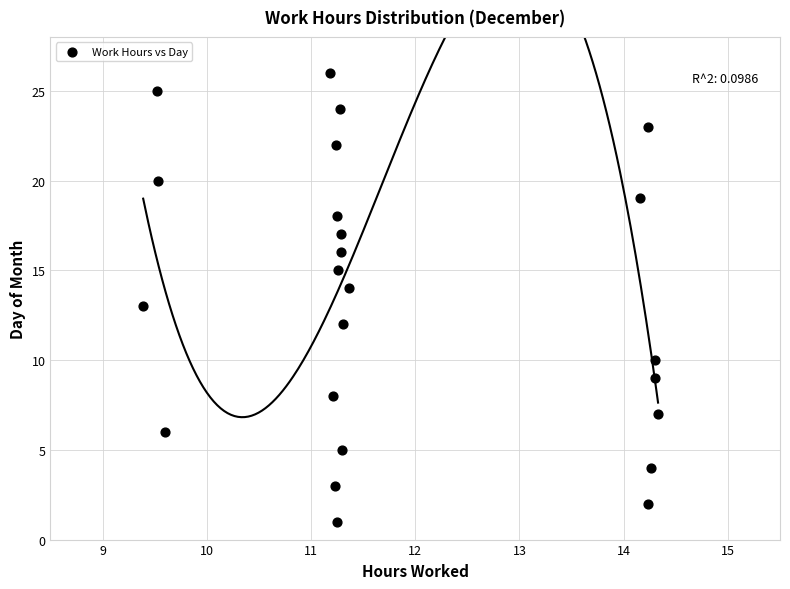

What is the range of Y values (max minus min)?

25